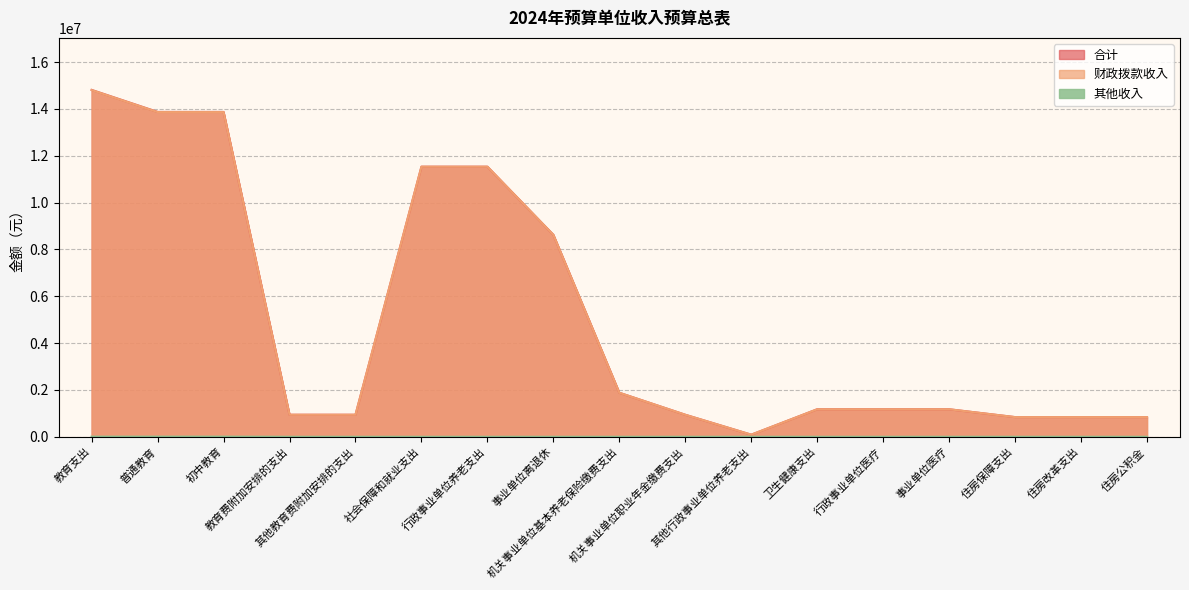

Is the value of 合计 at 其他教育费附加安排的支出 greater than the value of 其他收入 at 社会保障和就业支出?

Yes